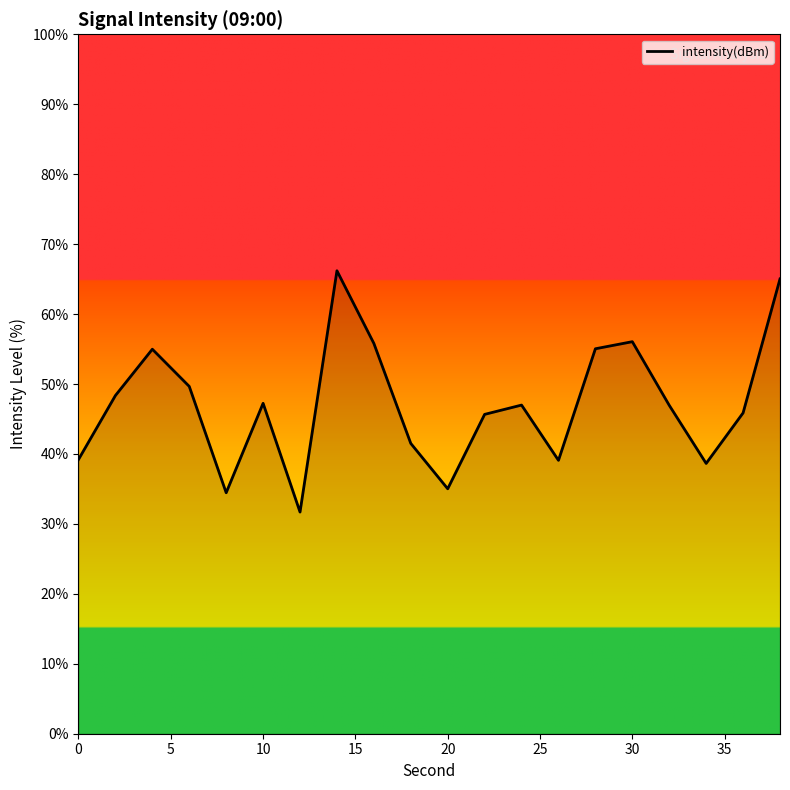

What is the maximum value shown in the chart?

66.2